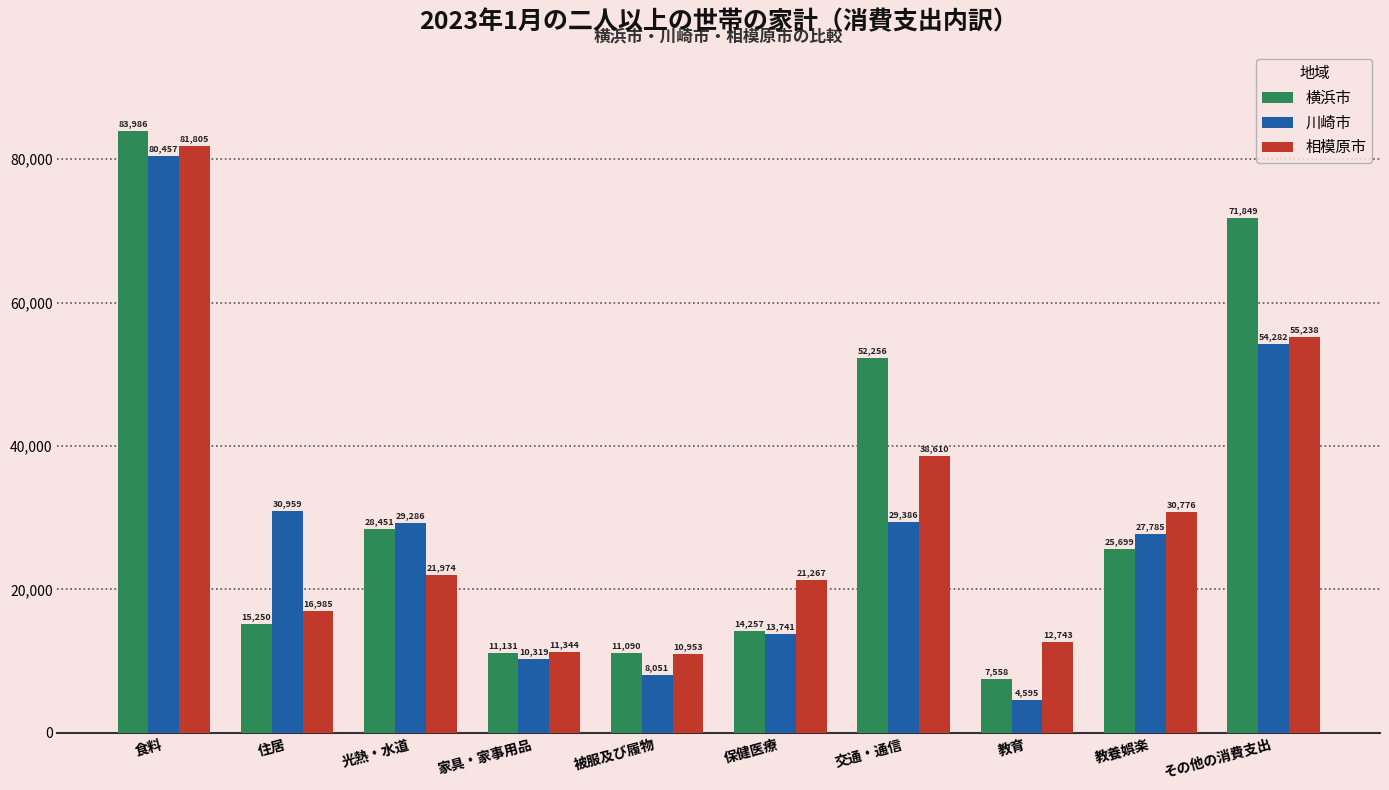

At how many categories does at least one series exceed 28694?

6